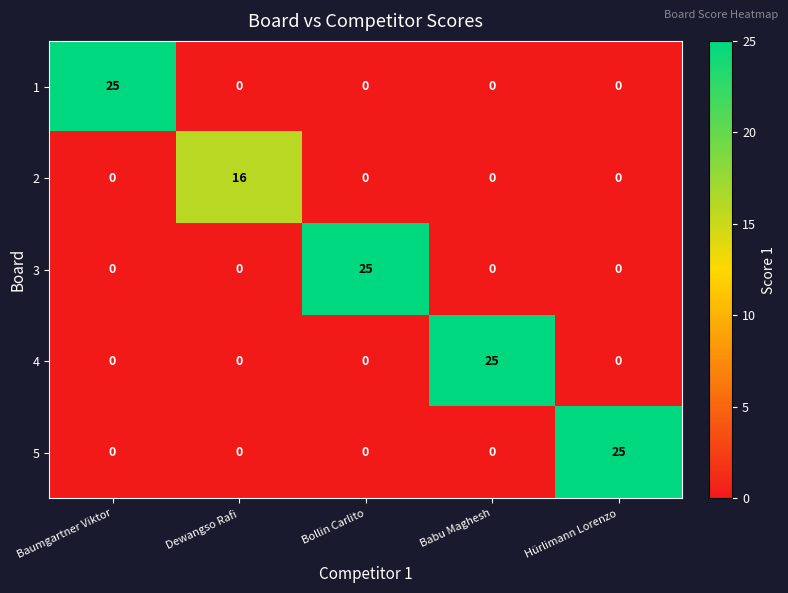

What is the difference between the 4 values at Babu Maghesh and Bollin Carlito?

25